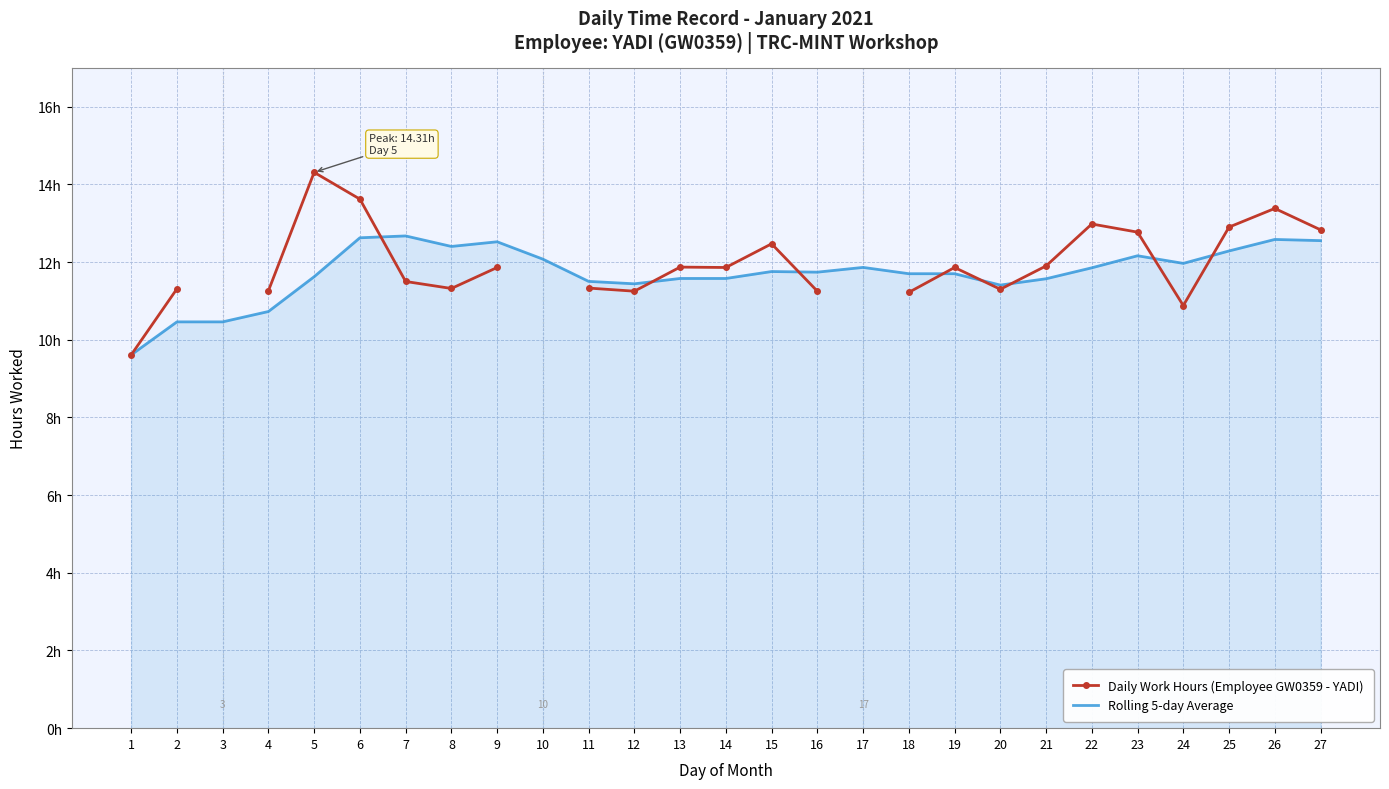

What are all the series names shown in the legend?

Daily Work Hours (Employee GW0359 - YADI), Rolling 5-day Average